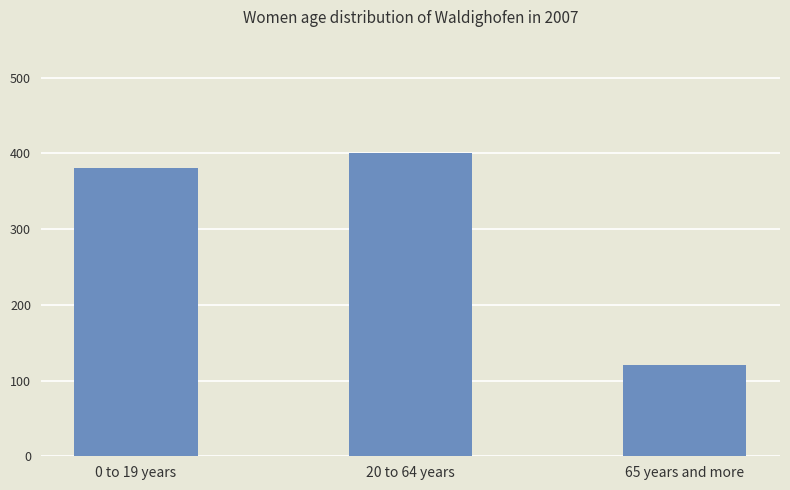

Reading left to right, list all the values displayed in this chart.

0 to 19 years=380	20 to 64 years=400	65 years and more=120